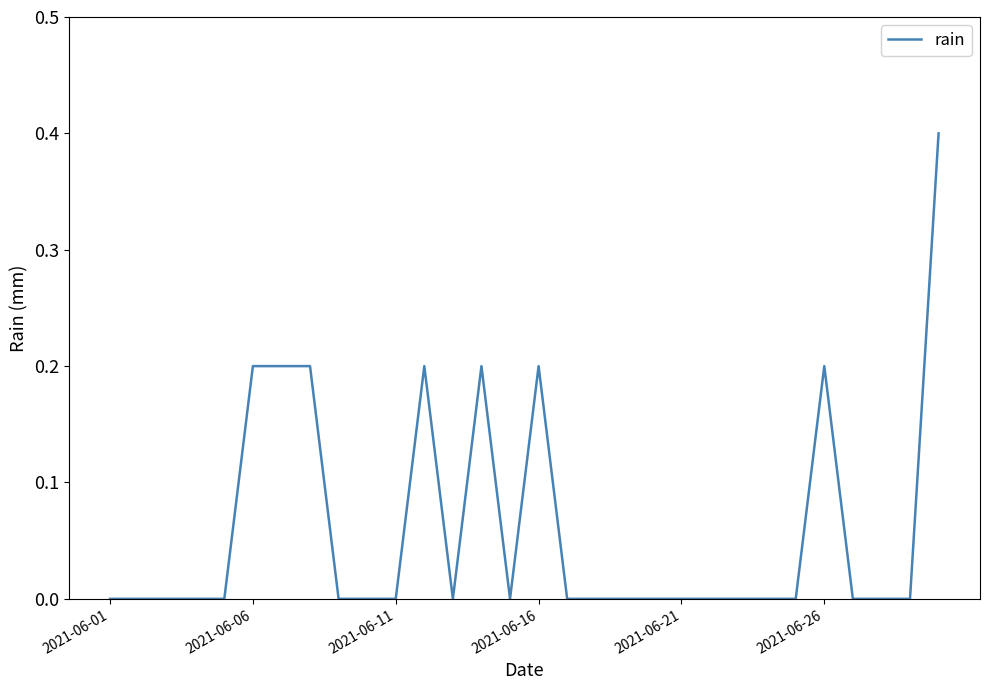

What is the maximum value shown in the chart?

0.4